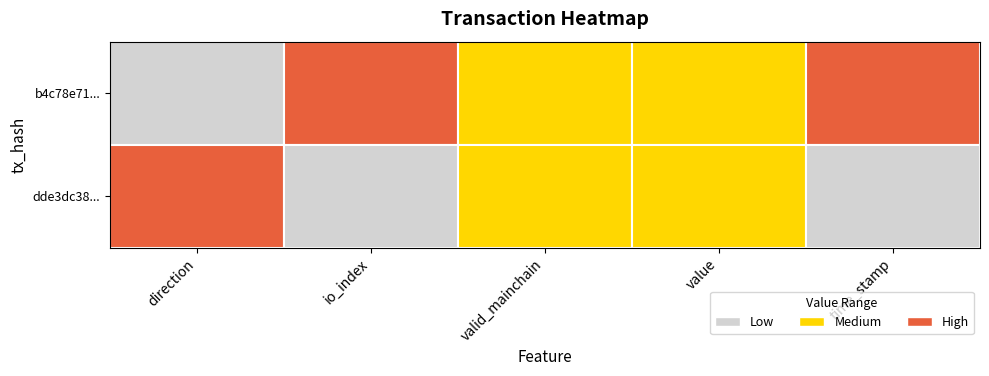

Is the value of b4c78e713fb10a36dd5640d068eb8bf8546155d at valid_mainchain greater than the value of dde3dc383392d7610ca25f84feecb807b6087b5 at direction?

No